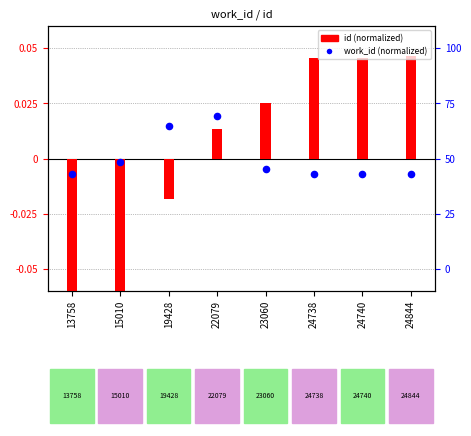

Which series has the largest total across all categories?

work_id (normalized)